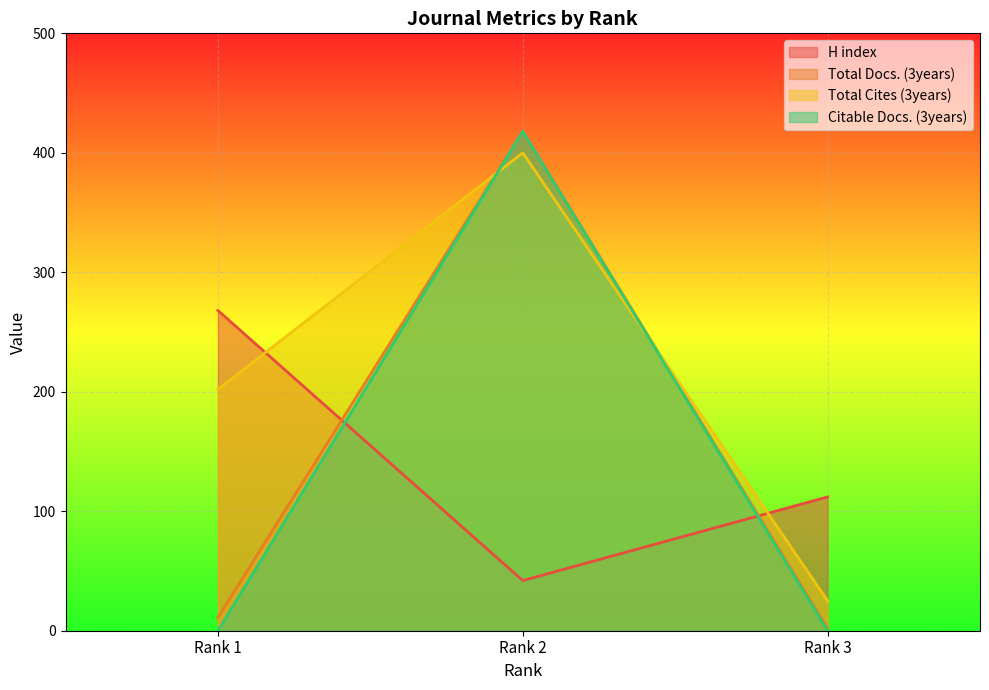

What is the sum of the H index values at Rank 1 and Rank 2?

310